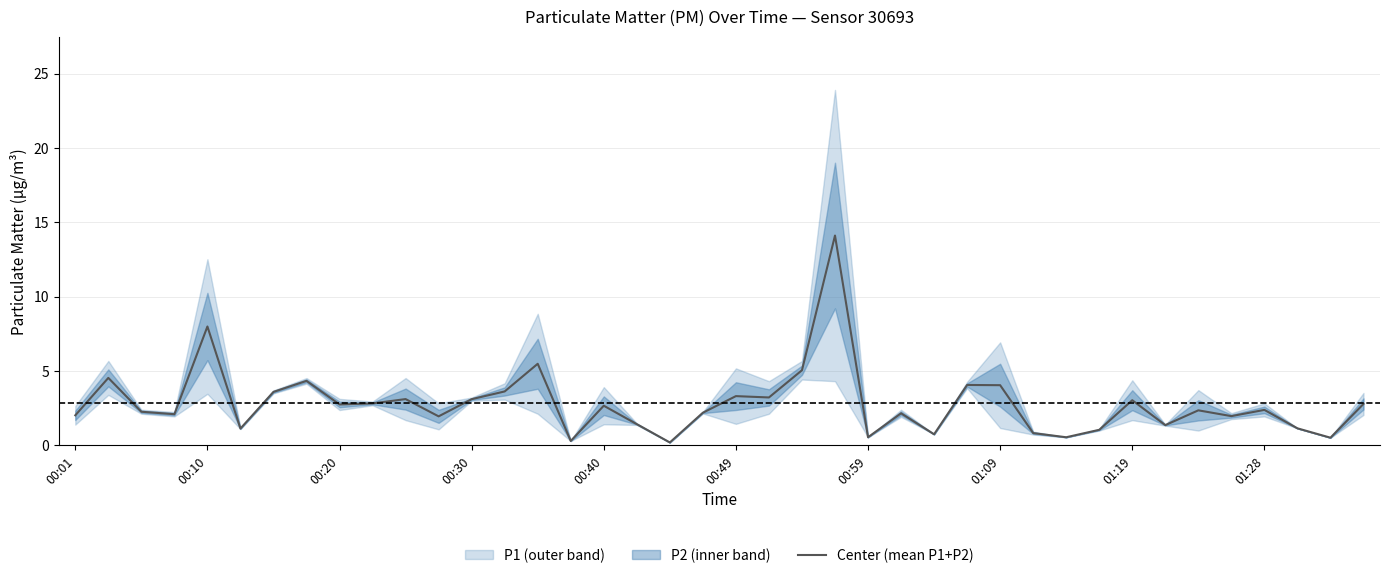

The Center (mean P1+P2) series shows 2.7 at 00:40. True or false?

True